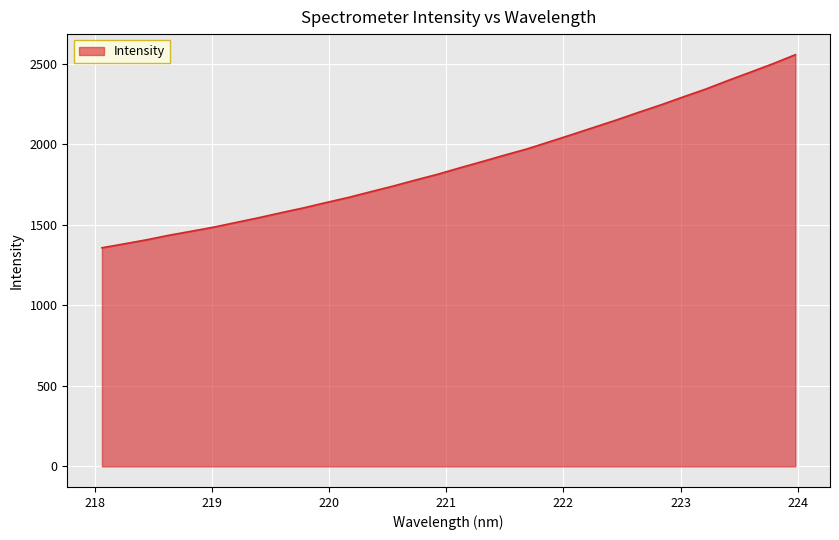

What is the difference between the maximum and minimum values?

1198.2